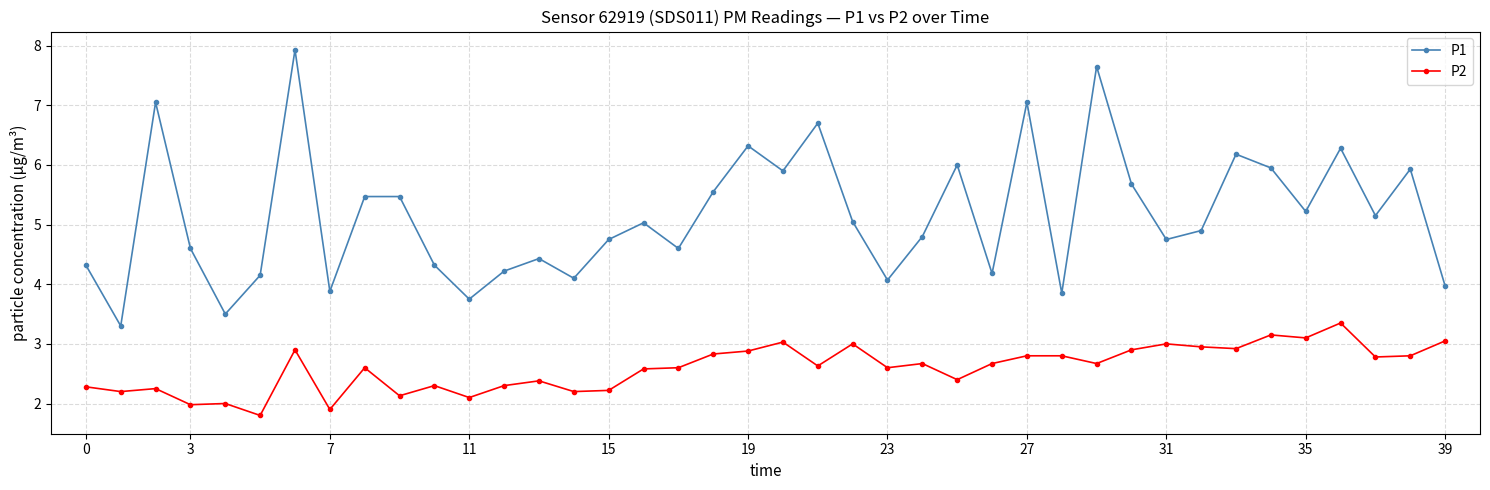

Does the chart have visible grid lines?

Yes